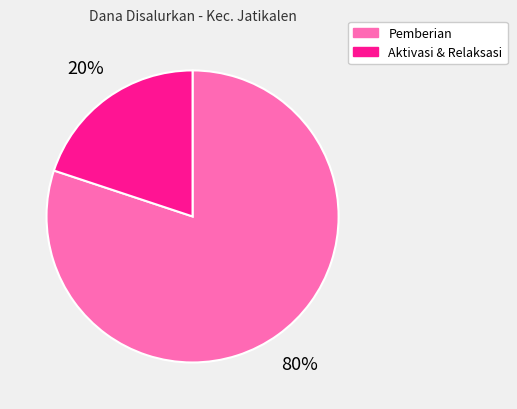

To the nearest percent, what is the average slice percentage?

50%